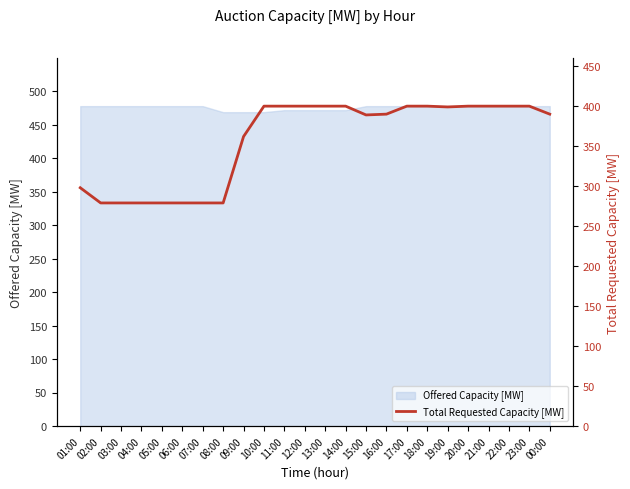

The chart shows a value of 399 at 19:00. True or false?

True